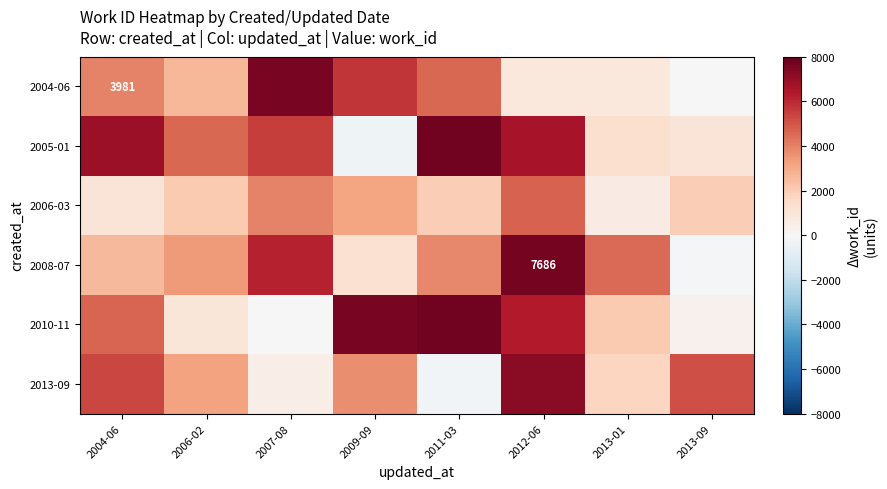

Count the number of categories in the chart.

8